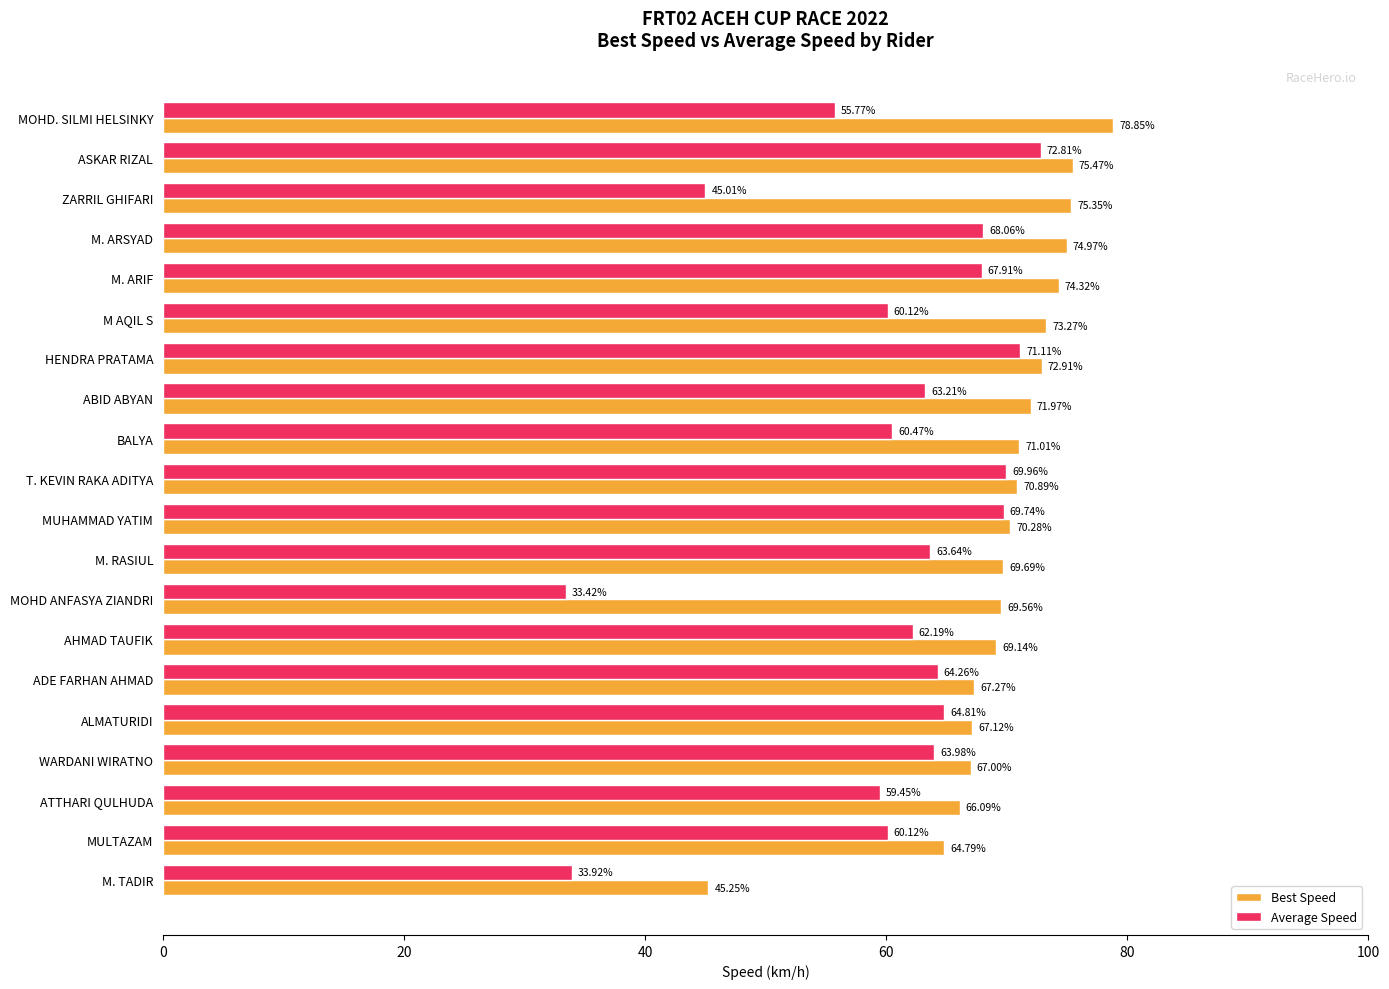

List the series in order of their peak value, highest first.

Best Speed, Average Speed